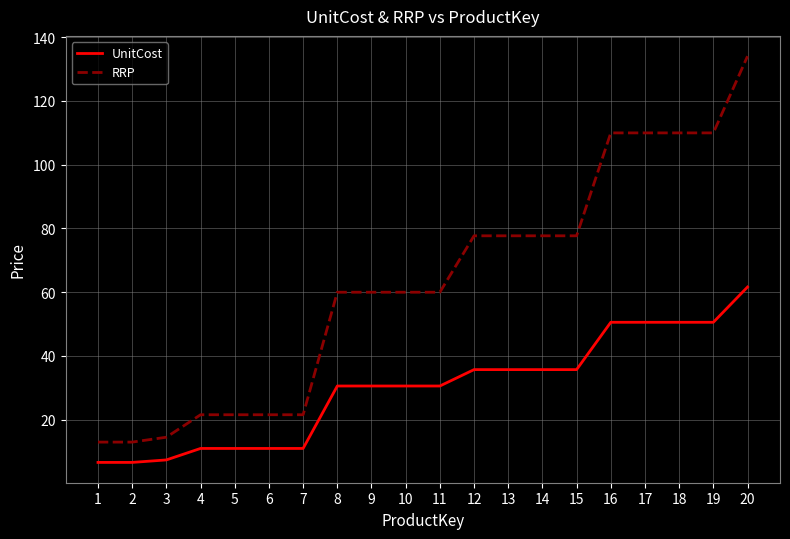

At how many categories does at least one series exceed 131?

1